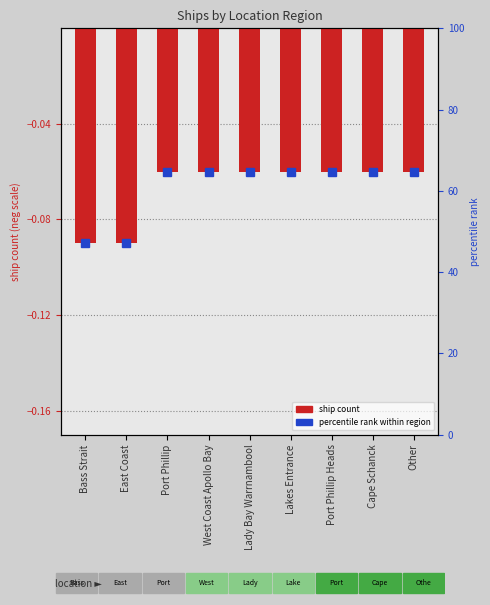

Reading left to right, what are all the values shown in this chart?

-0.1	-0.1	-0.1	-0.1	-0.1	-0.1	-0.1	-0.1	-0.1